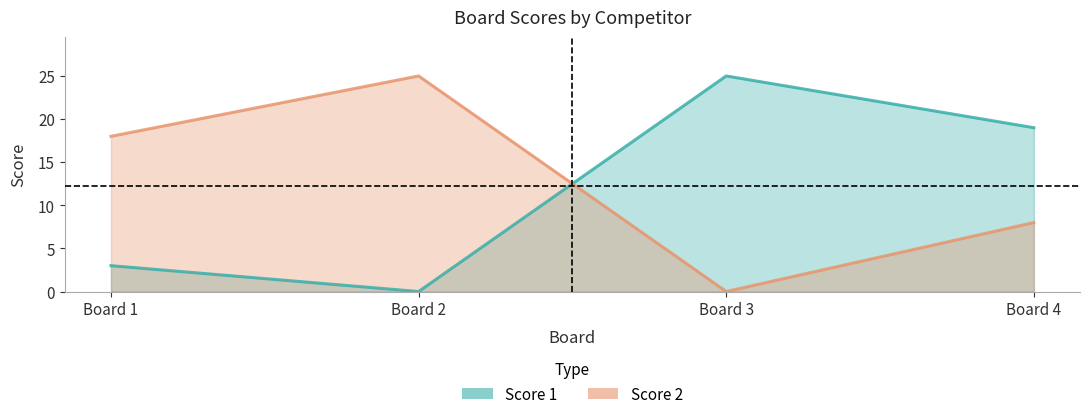

In Score 1, how many points are lower than both neighbors (excluding endpoints)?

1